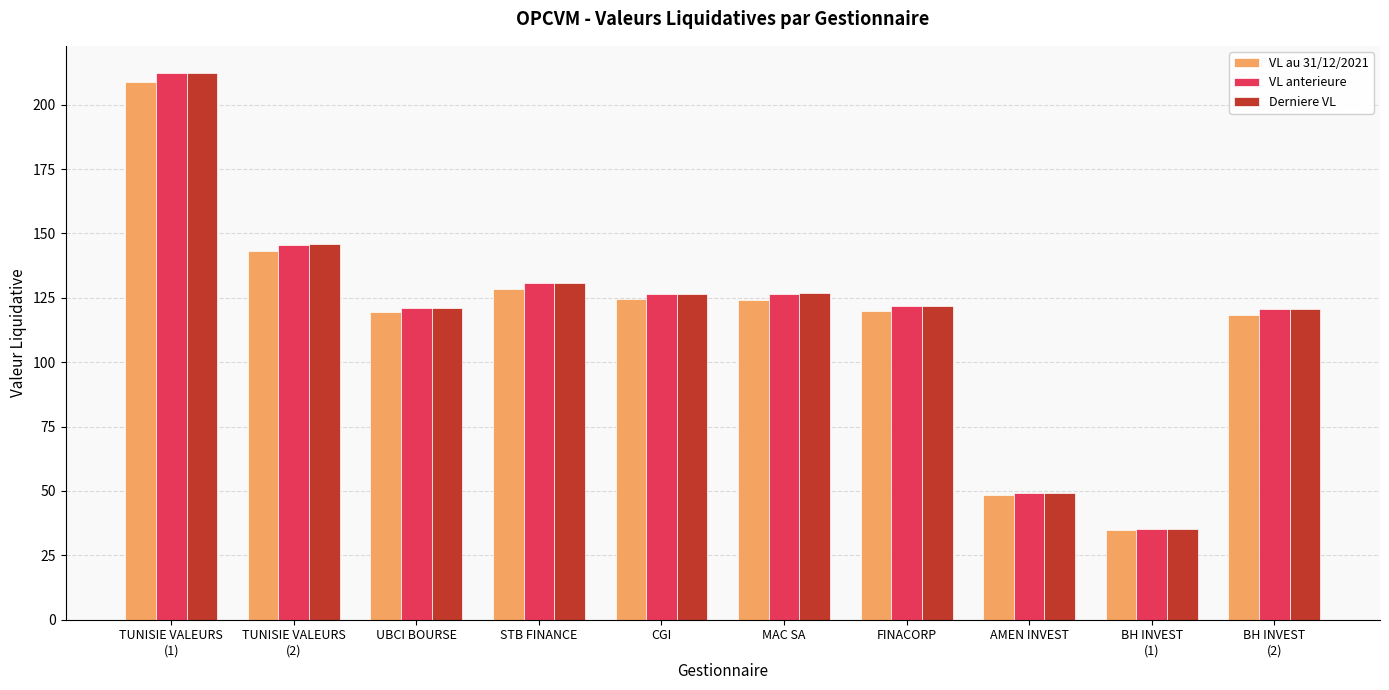

What is the difference between the maximum and minimum values in the Derniere VL series?

176.9